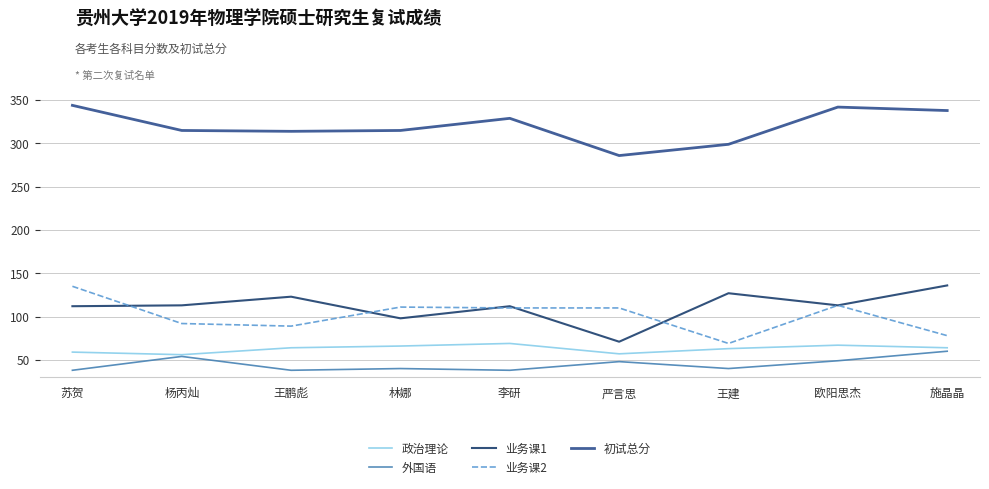

What is the approximate value of 外国语 at 苏贺?

38